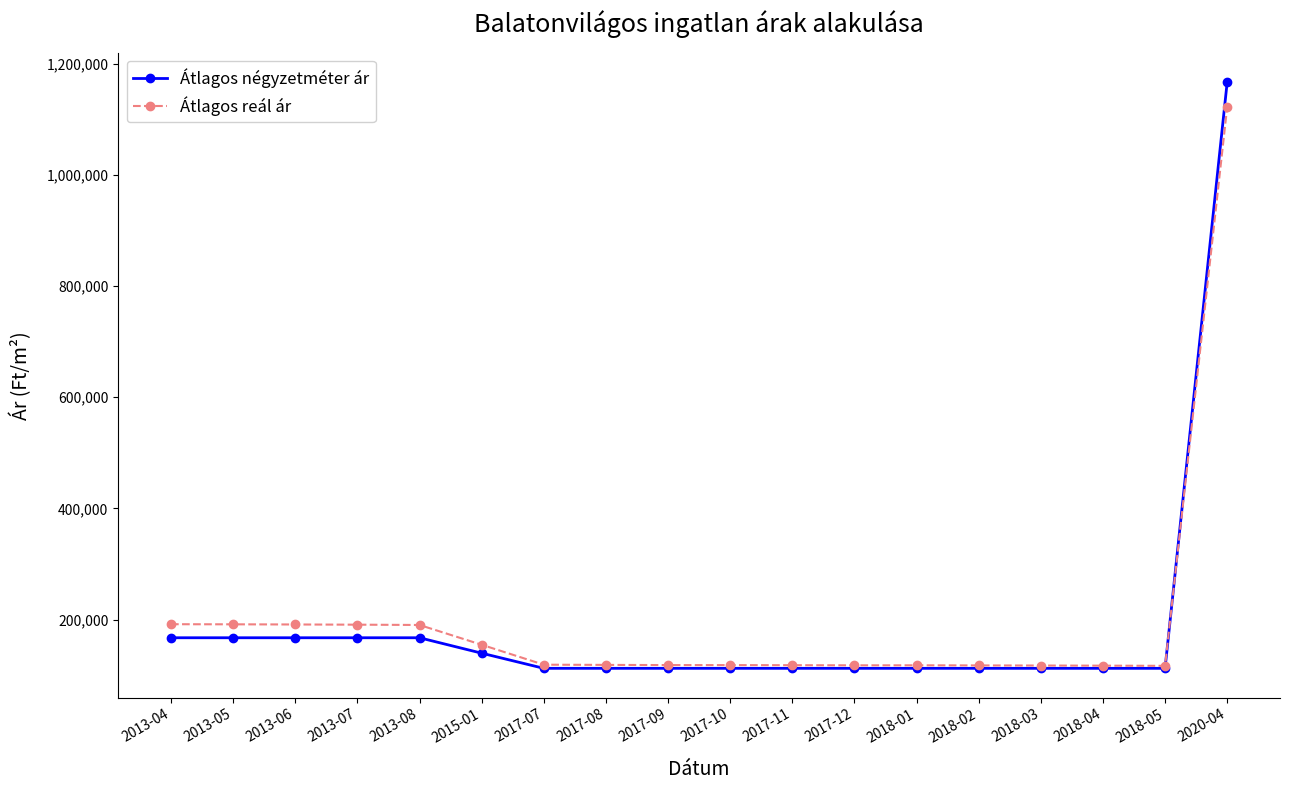

Between 2013-06 and 2018-03, which series saw the biggest shift?

Átlagos reál ár